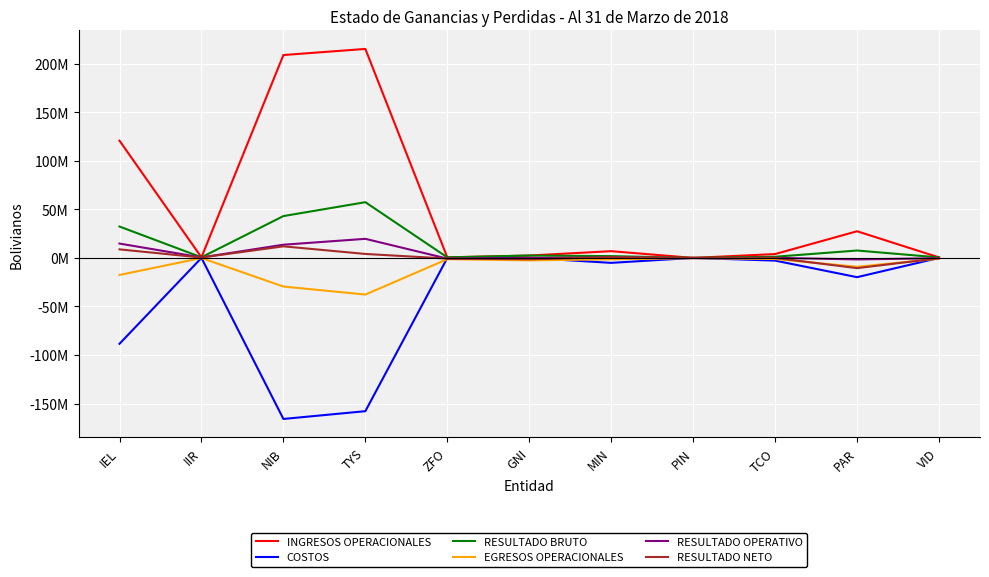

Is this an area chart (filled region under the line)?

No